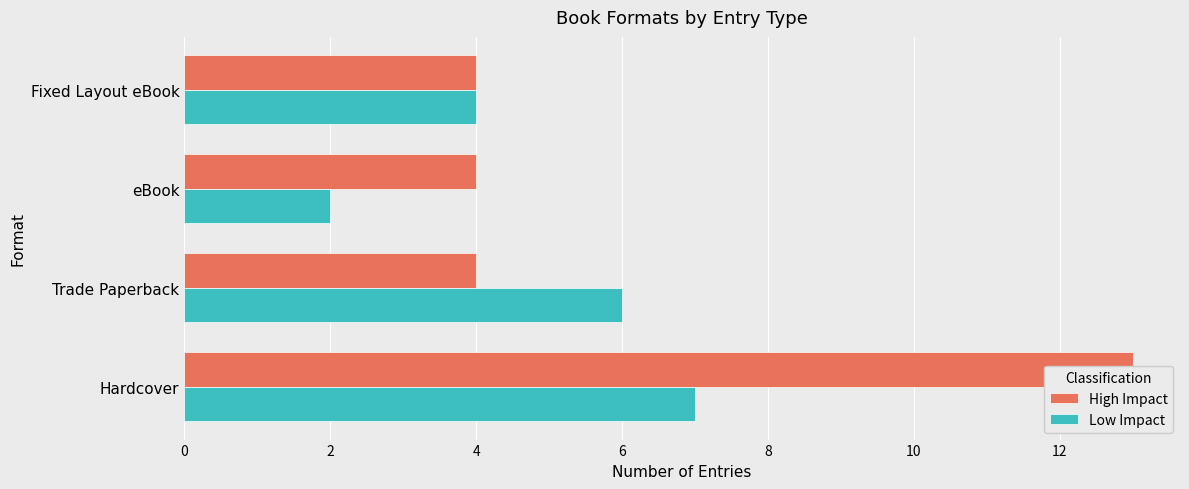

Does the chart contain stacked bars?

No